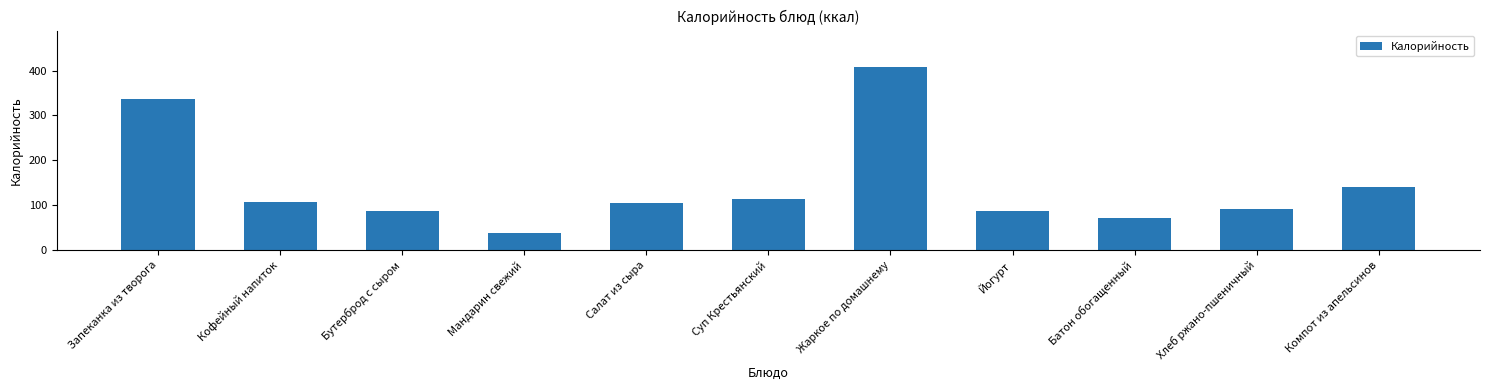

How many bars are there in total?

11